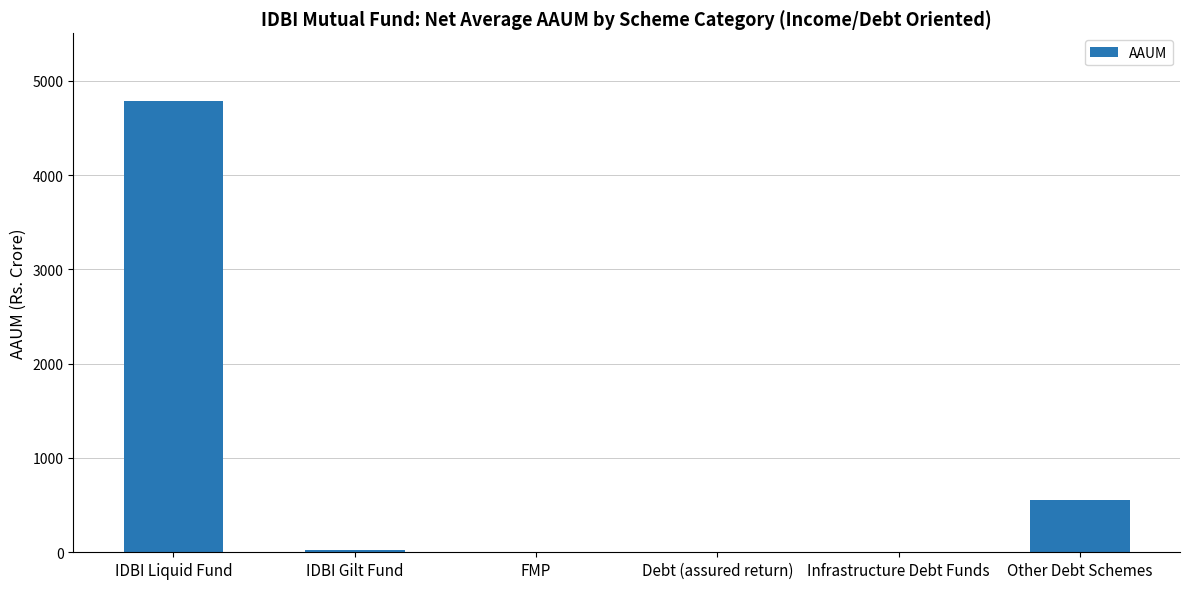

Are the bars horizontal?

No